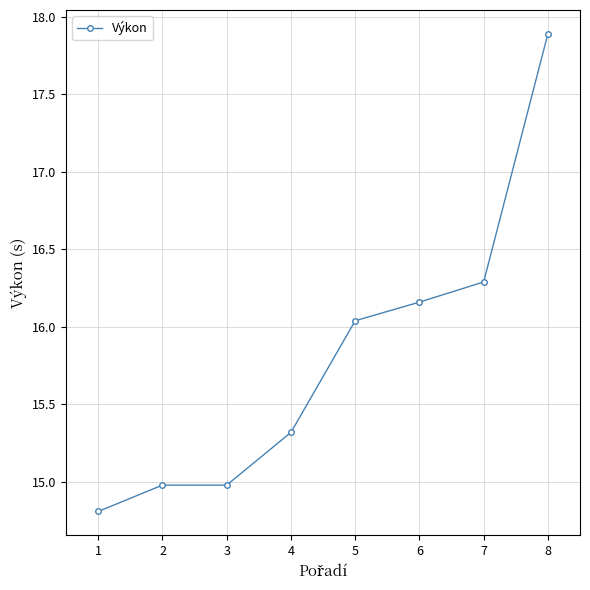

Which has a higher value, 5 or 7?

7